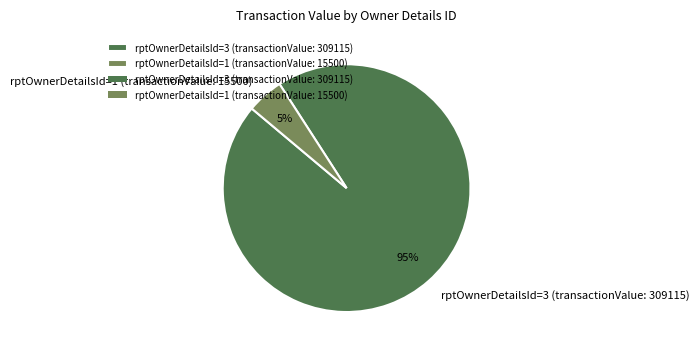

To the nearest percent, what percentage of the pie is rptOwnerDetailsId=3 (transactionValue: 309115)?

95%